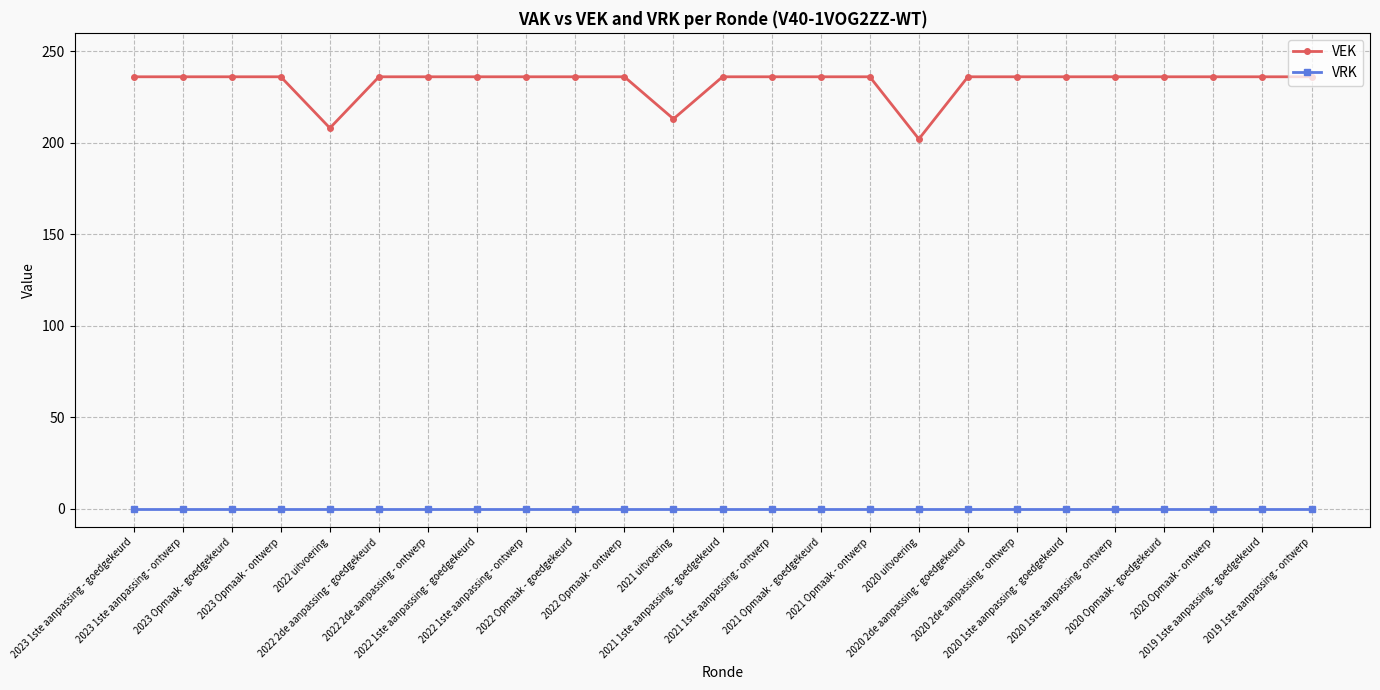

True or false: VEK has a value of 236 at 2020 1ste aanpassing - ontwerp.

True